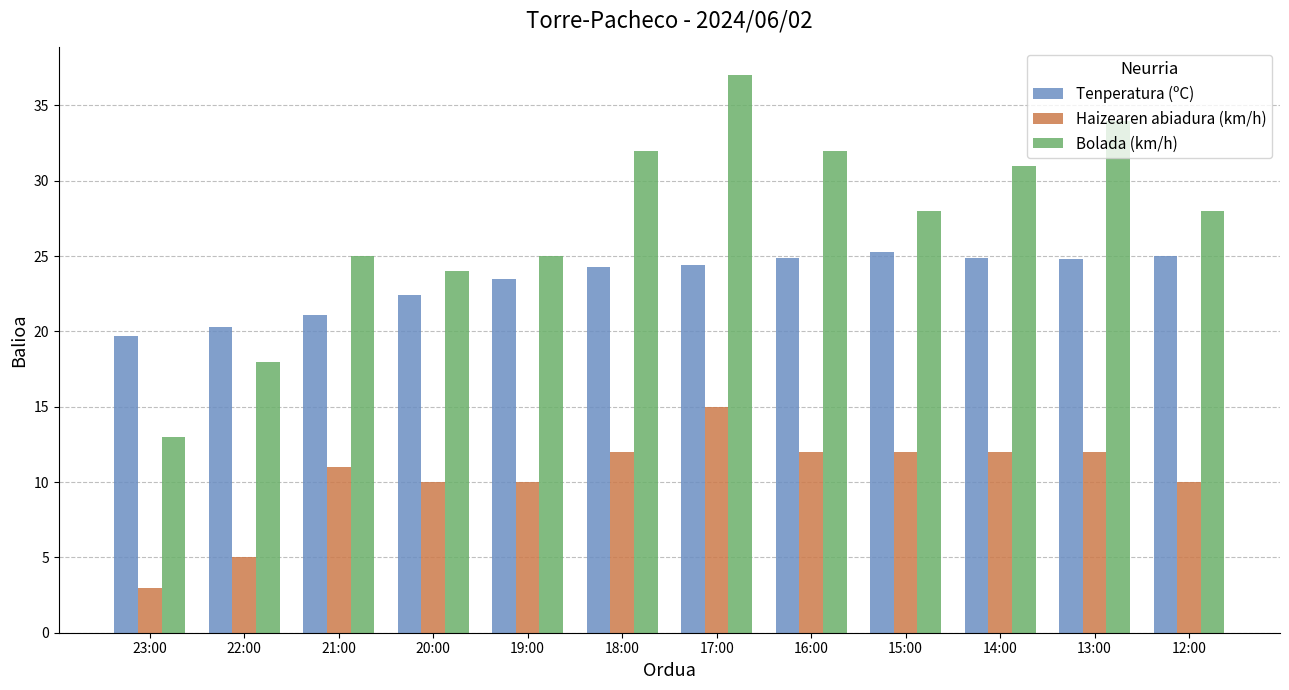

What value does the Bolada (km/h) series have at 17:00?

37.0